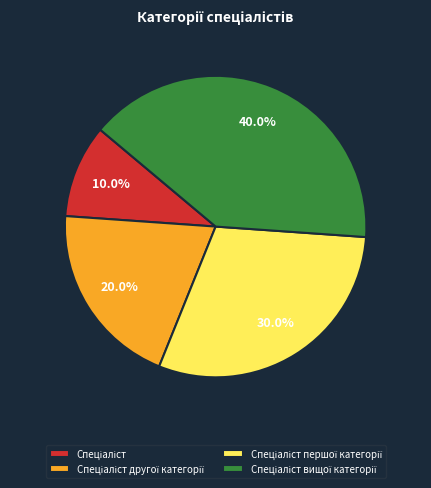

Does any single category account for the majority?

No